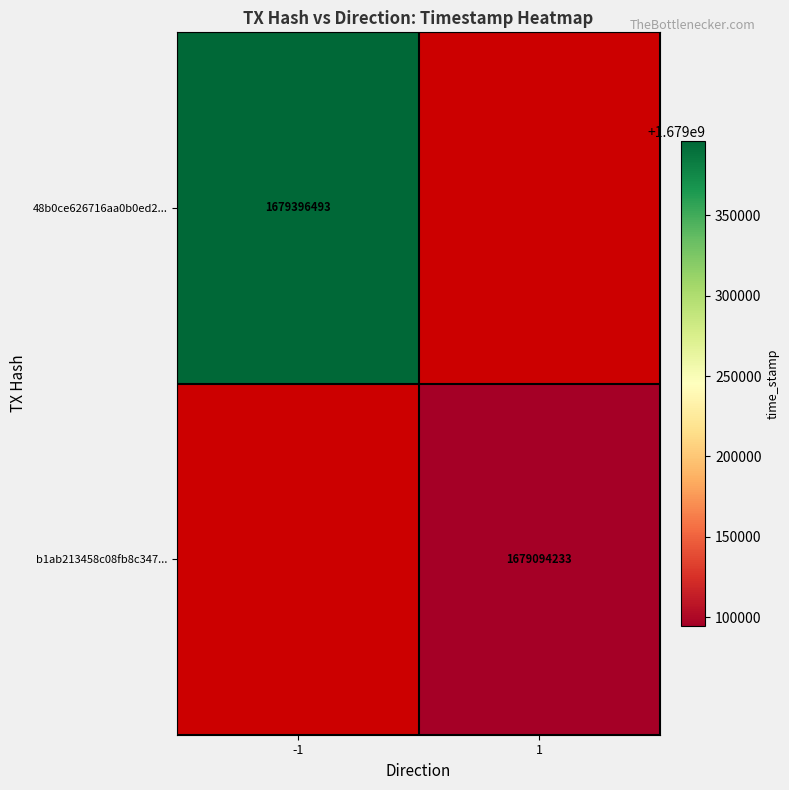

True or false: b1ab213458c08fb8c347... has a value of 1679094233 at 1.

True